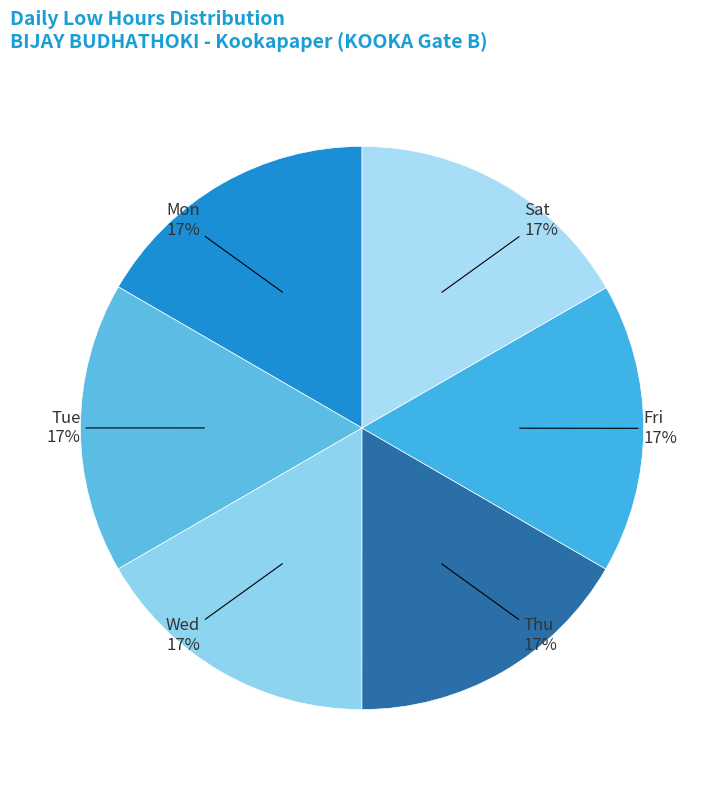

Count the number of slices in the pie.

6